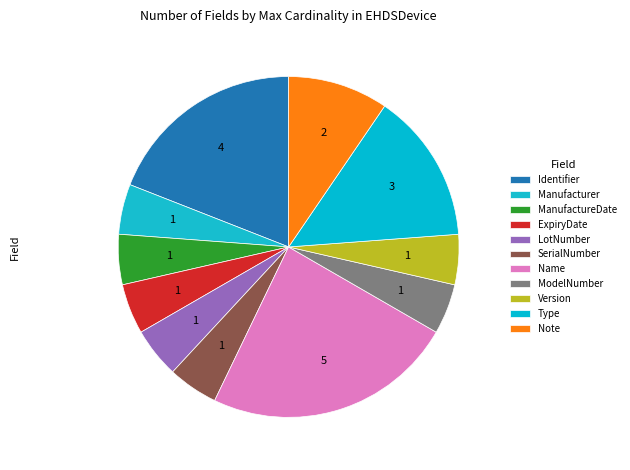

How many segments does this pie chart have?

11